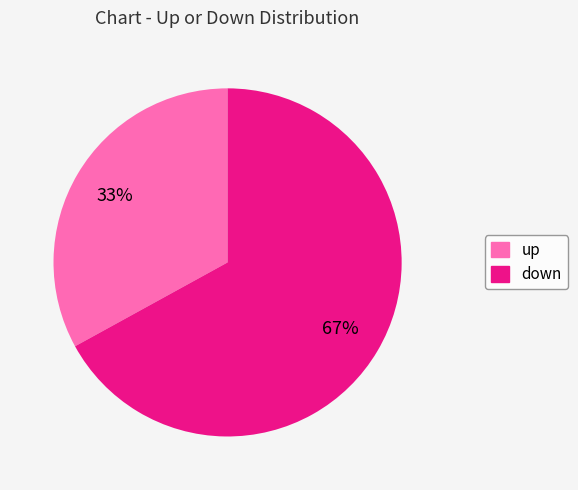

To the nearest percent, what percentage of the pie is up?

33%